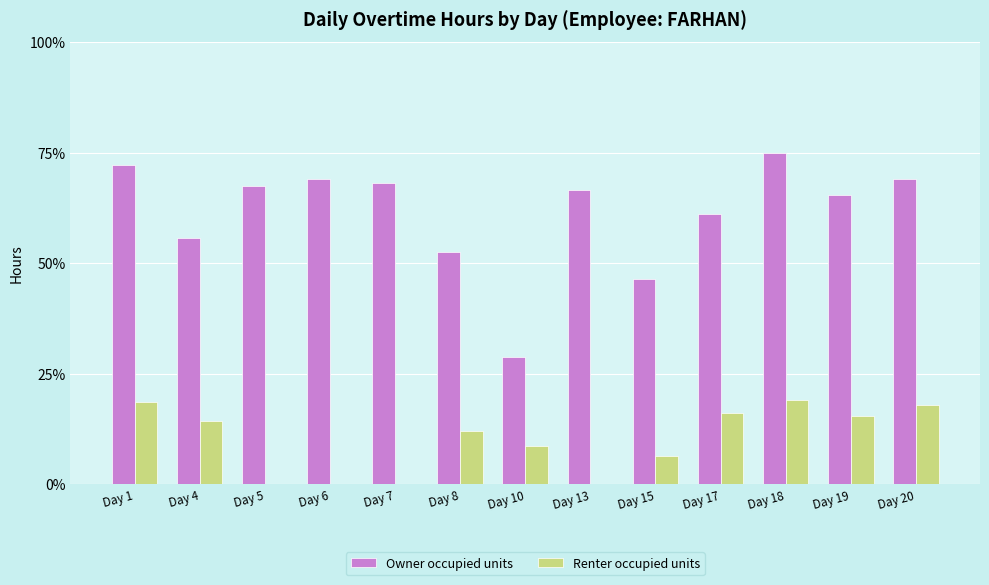

Between Day 4 and Day 20, which series saw the biggest shift?

Owner occupied units